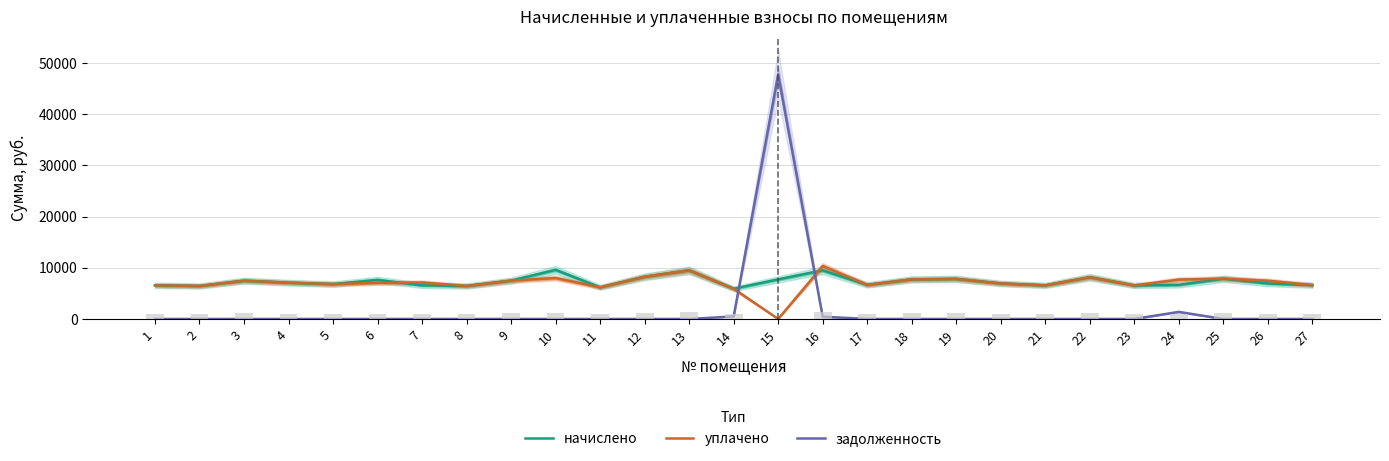

What are all the series names shown in the legend?

начислено, уплачено, задолженность